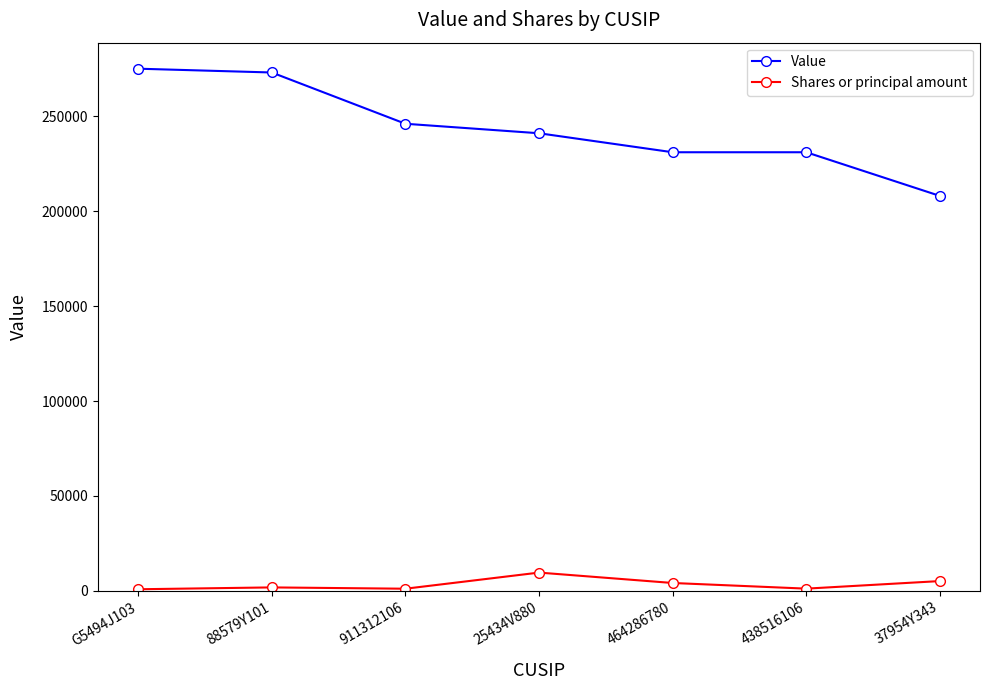

What position from the left is 911312106?

3